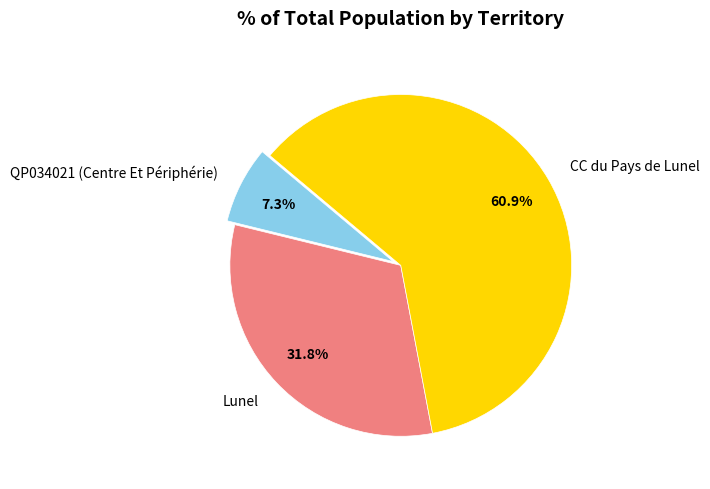

Is the sum of CC du Pays de Lunel and Lunel greater than half?

Yes